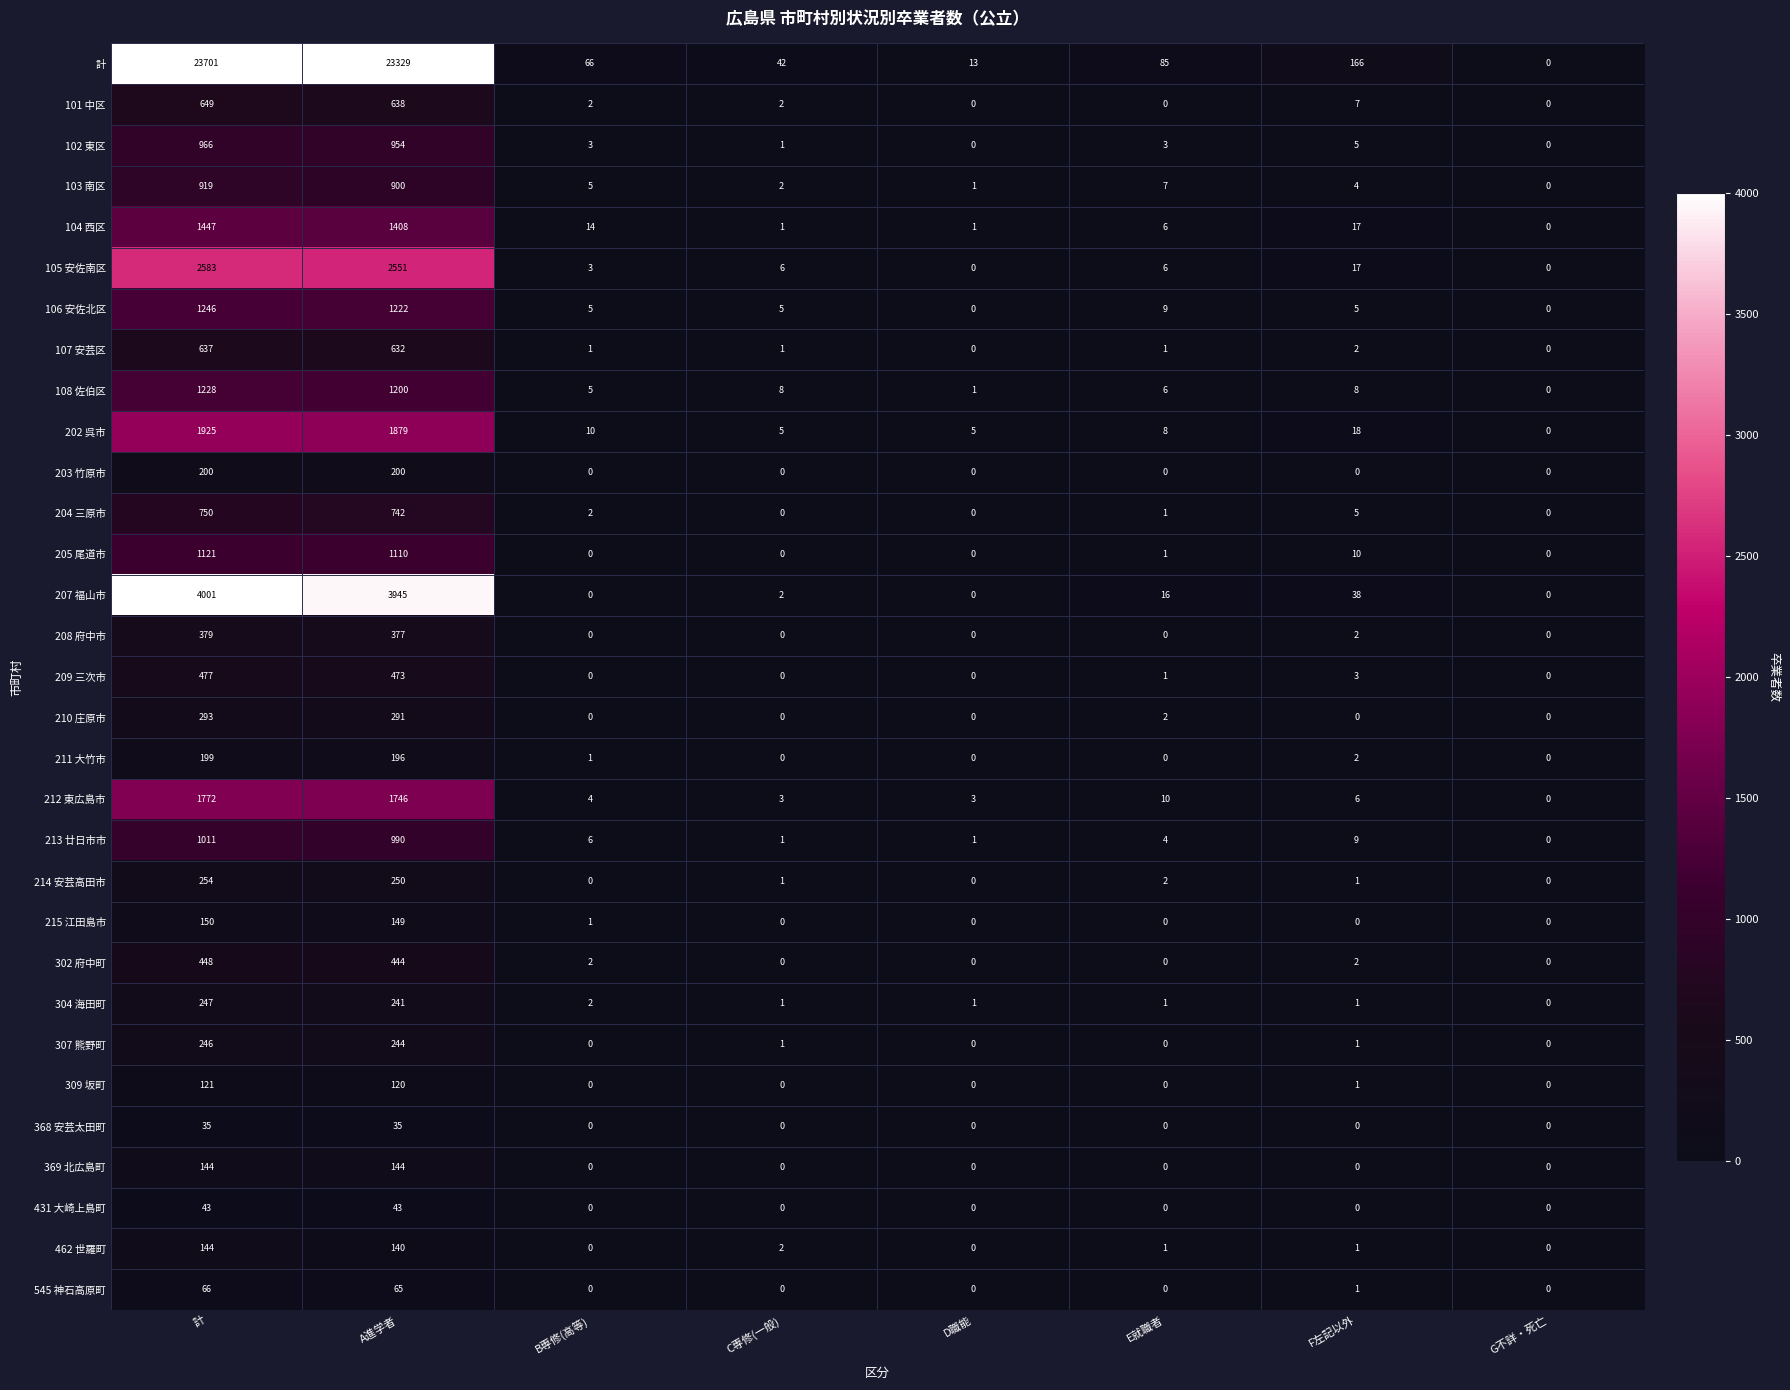

Count the number of categories in the chart.

8